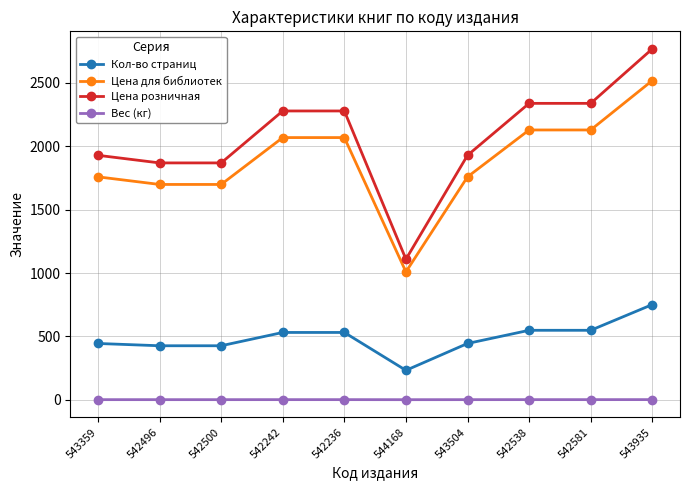

List the series in order of their peak value, lowest first.

Вес (кг), Кол-во страниц, Цена для библиотек, Цена розничная